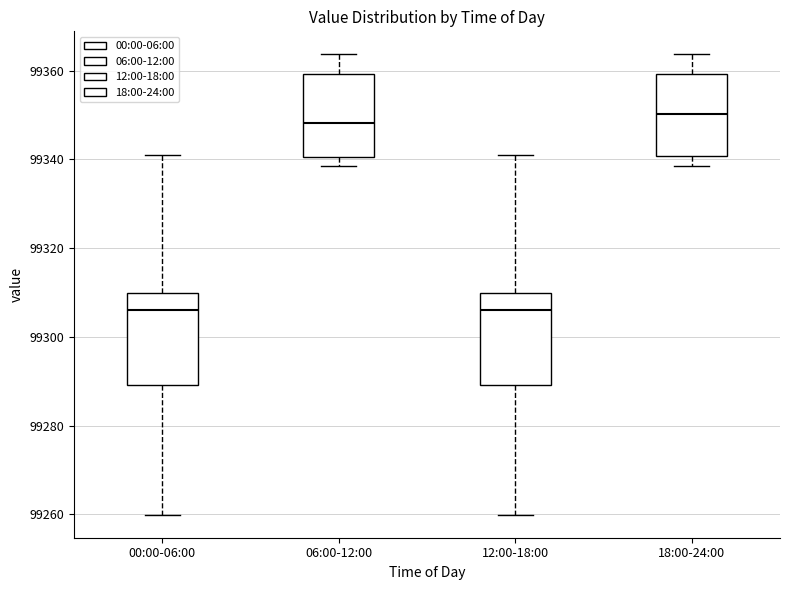

Reading left to right, transcribe this box plot: for each box, give where its median line is, the range the box spans, and where its two whiskers end, as read against the y-axis. The values are not printed on the chart, so give them approximately, as read against the axis.

00:00-06:00: median 99306, box 99290 to 99310, whiskers 99260 to 99340
06:00-12:00: median 99348, box 99340 to 99360, whiskers 99338 to 99364
12:00-18:00: median 99306, box 99290 to 99310, whiskers 99260 to 99340
18:00-24:00: median 99350, box 99340 to 99360, whiskers 99338 to 99364